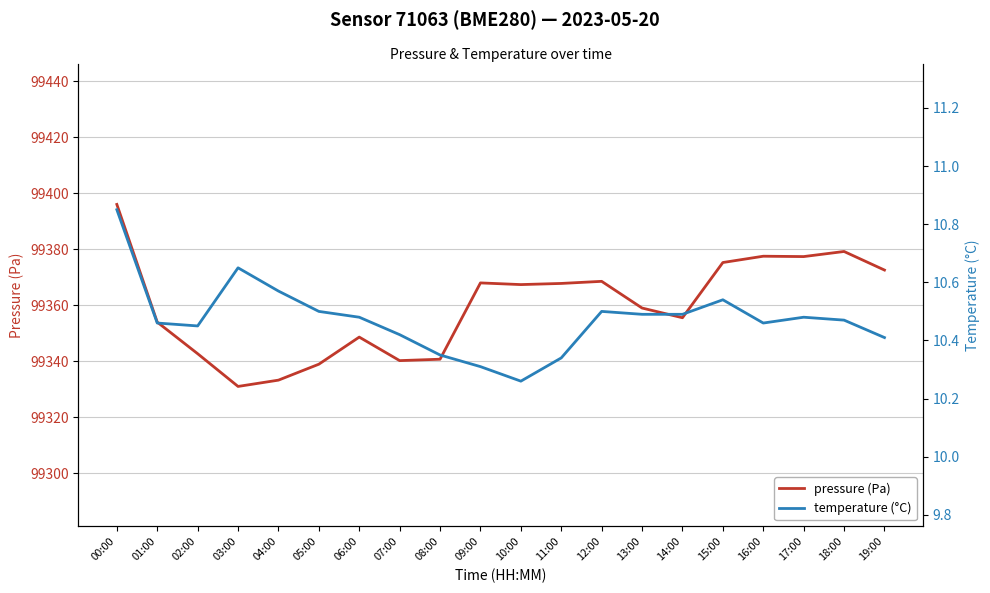

What is the value of the temperature (°C) point at the 6th from the left?

10.5